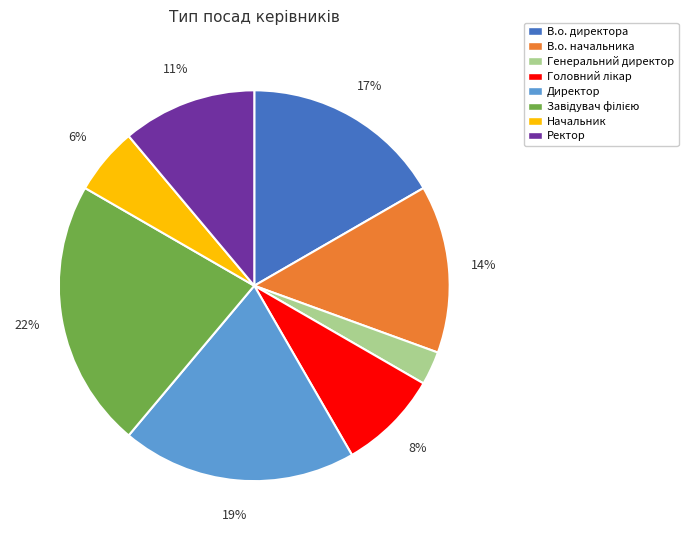

How many slices are in this pie chart?

8